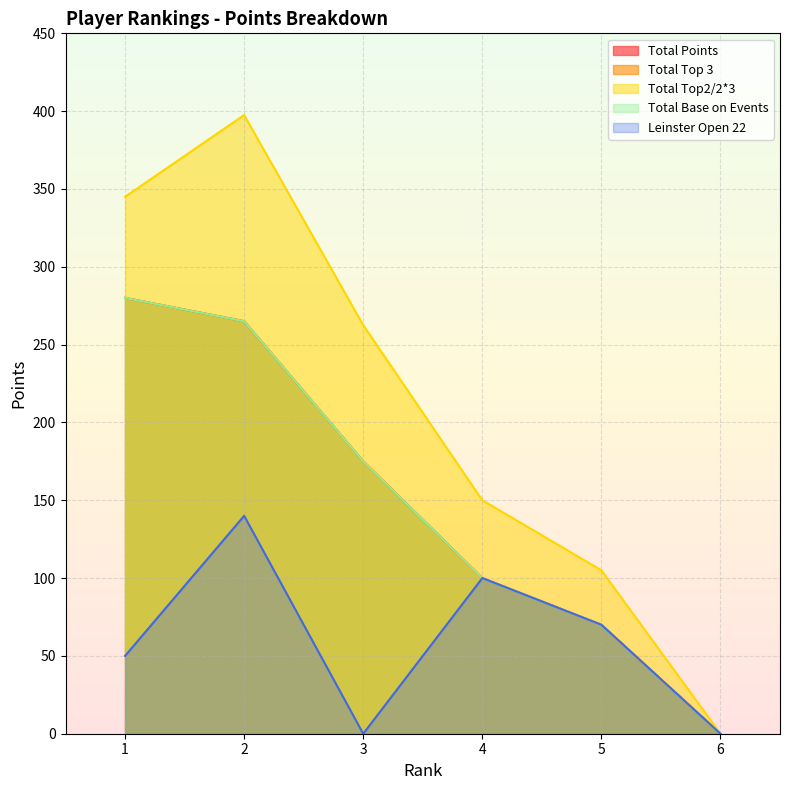

How many distinct data groups are displayed?

5